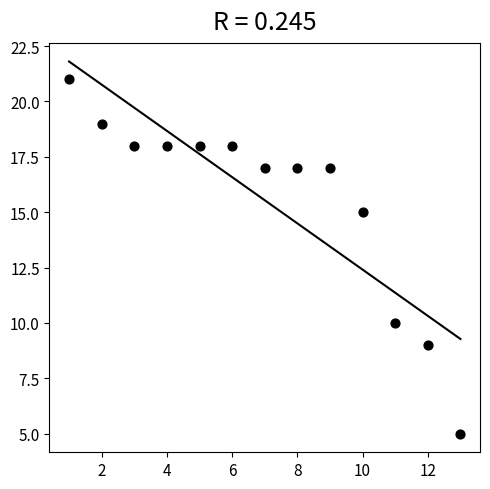

What is the range of Y values (max minus min)?

16